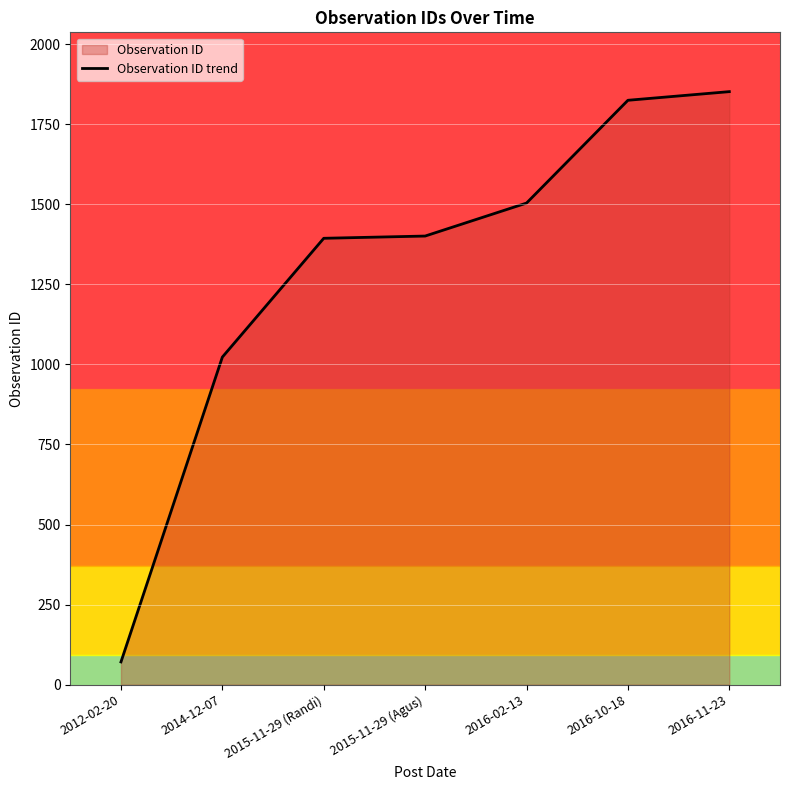

How many values exceed 1401?

3